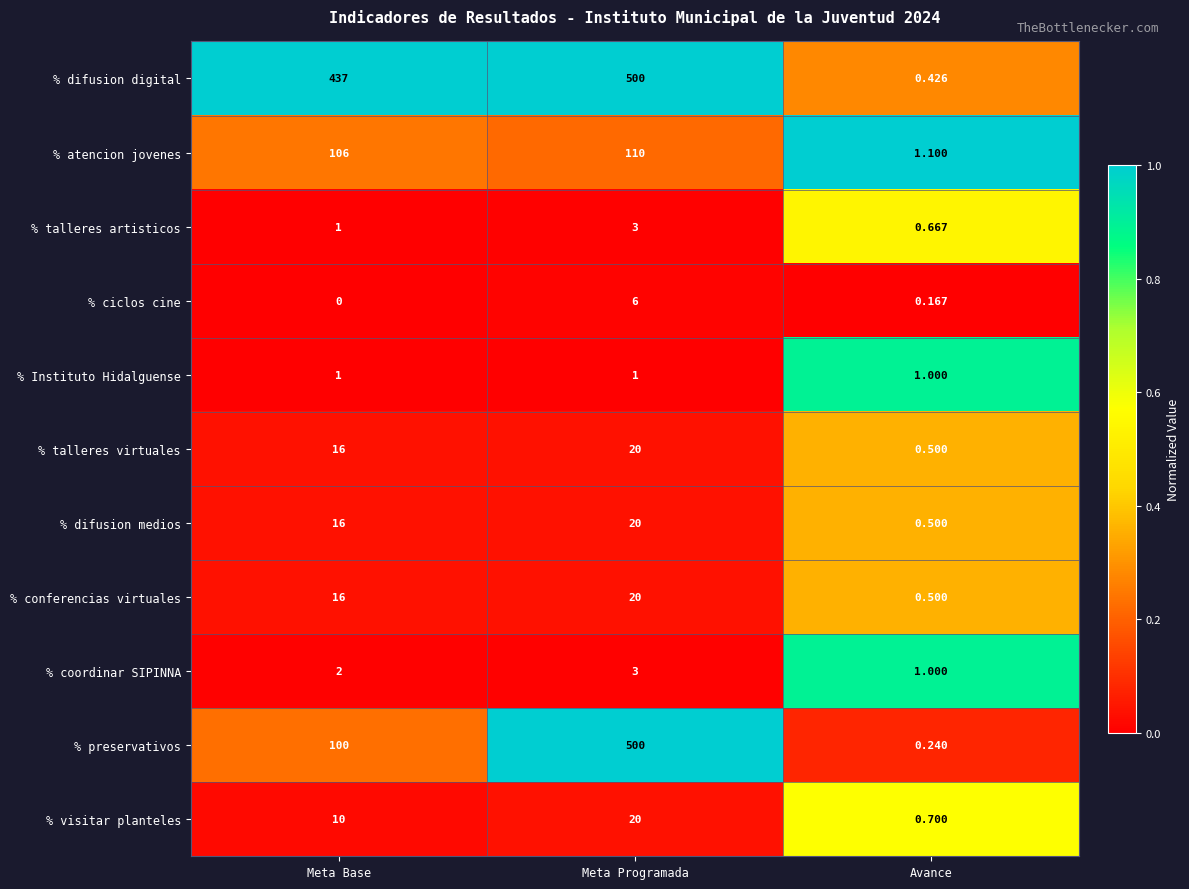

Where is % difusion medios nearest to the value 10?

Meta Base